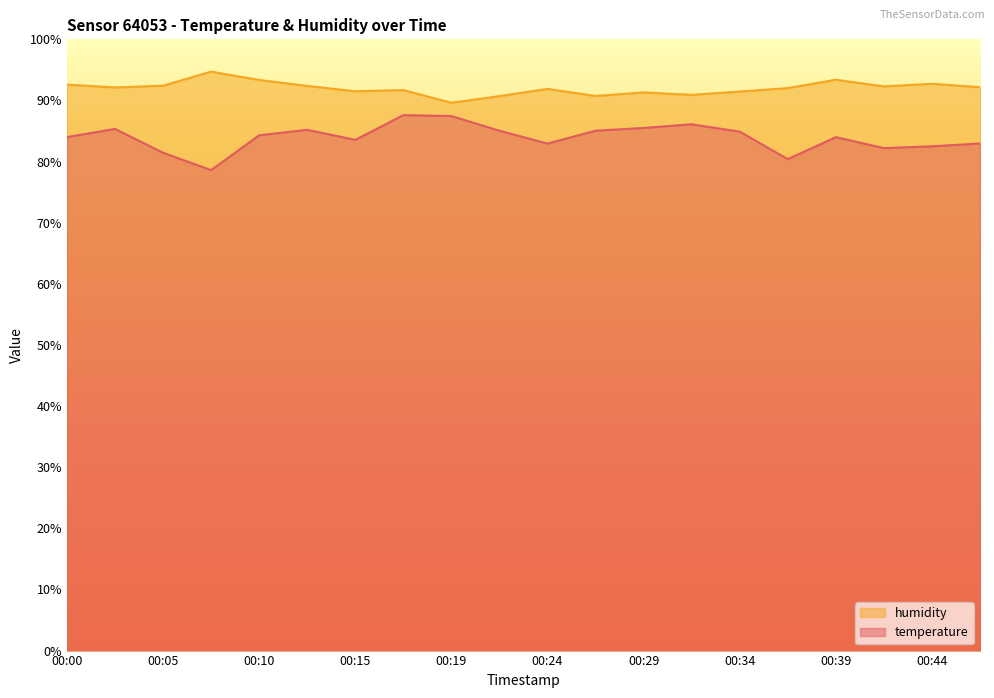

What is the minimum value for humidity?

89.6